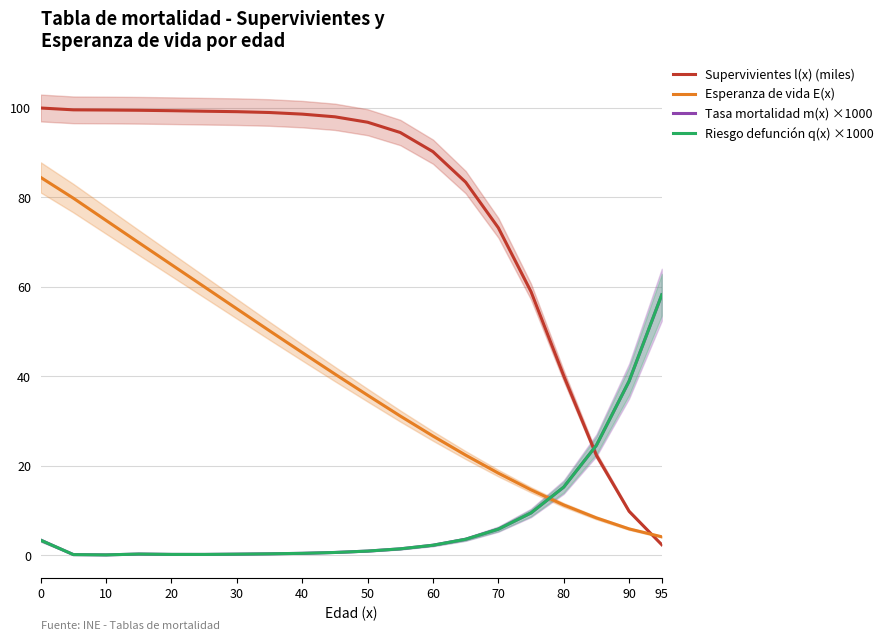

What is the approximate value of Tasa mortalidad m(x) ×1000 at 90?

38.9